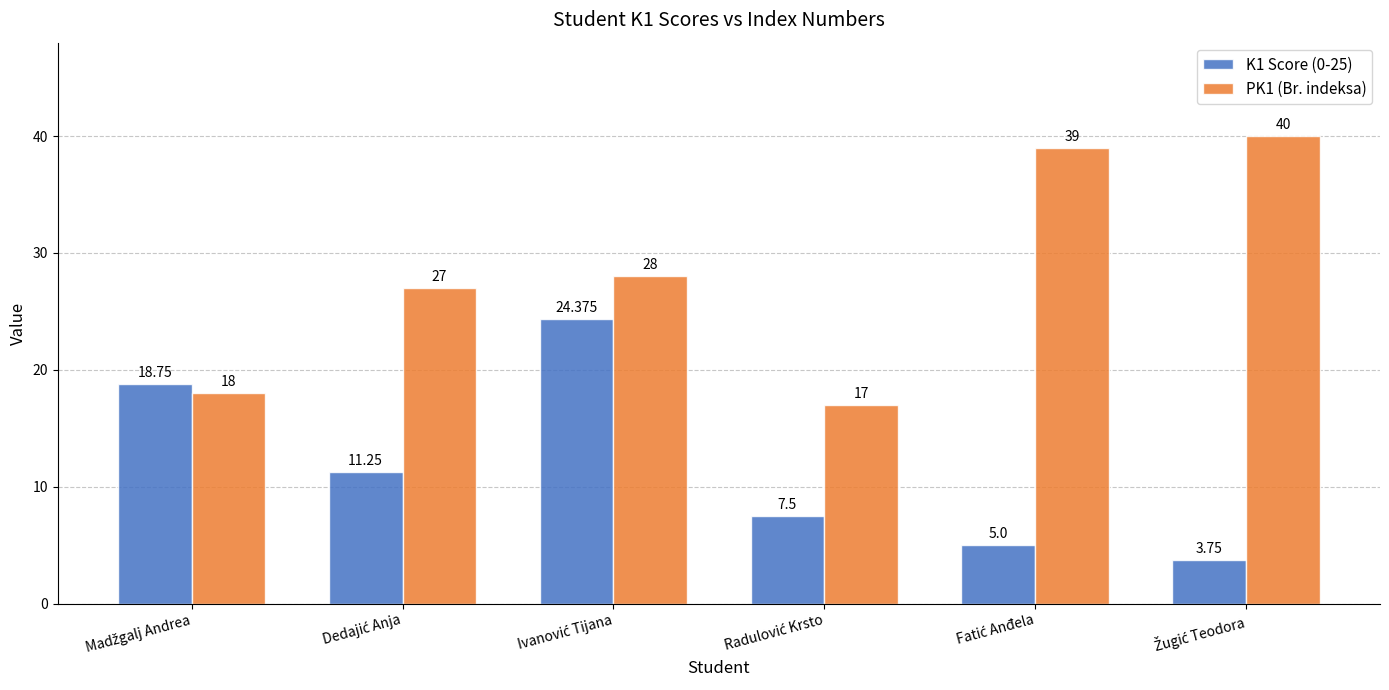

Between Ivanović Tijana and Žugić Teodora, which series saw the biggest shift?

K1 Score (0-25)